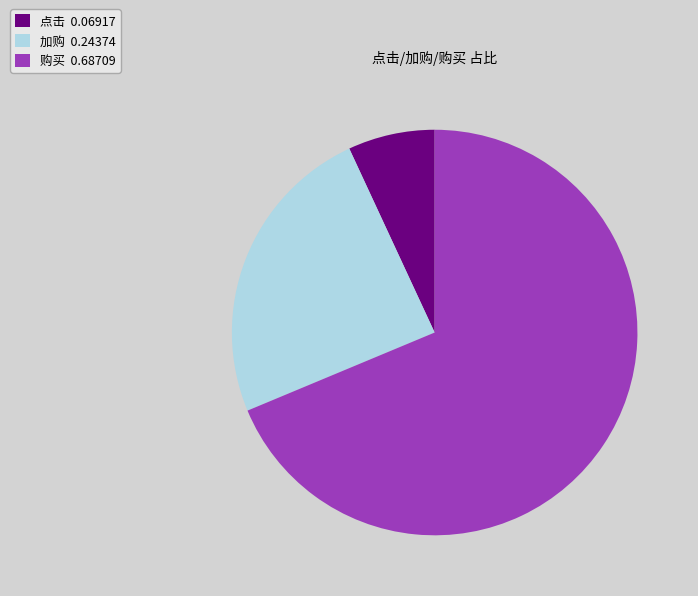

Between 加购 0.24374 and 购买 0.68709, which is larger?

购买 0.68709